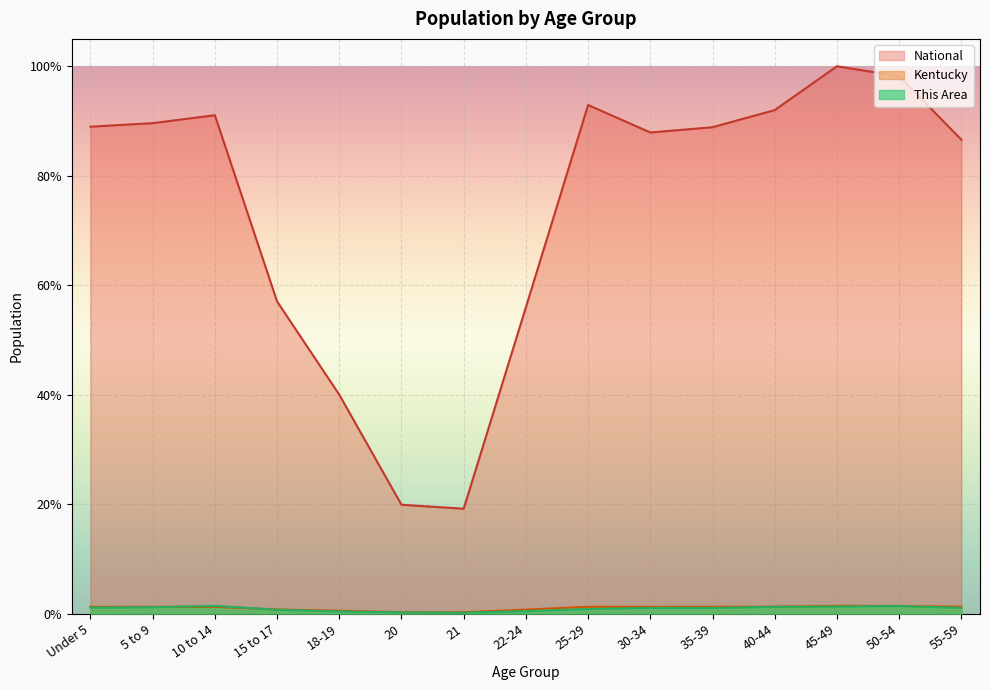

What position from the right is 45-49?

3